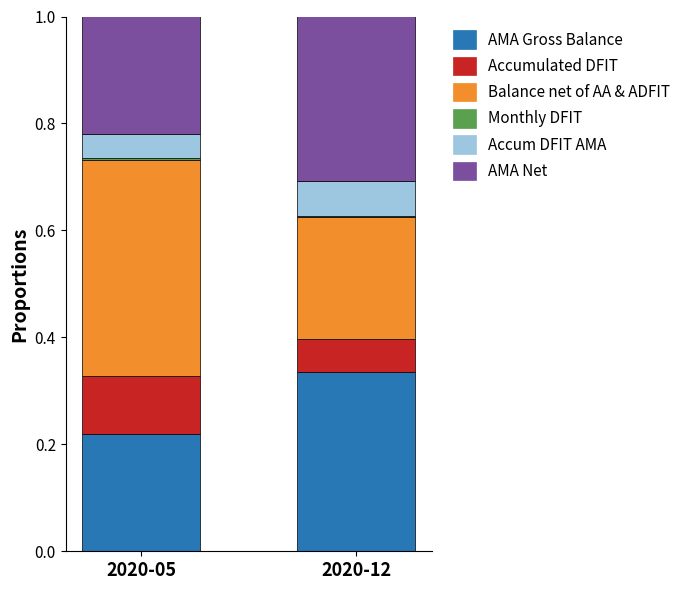

Are the bars grouped side by side (vs. stacked)?

No